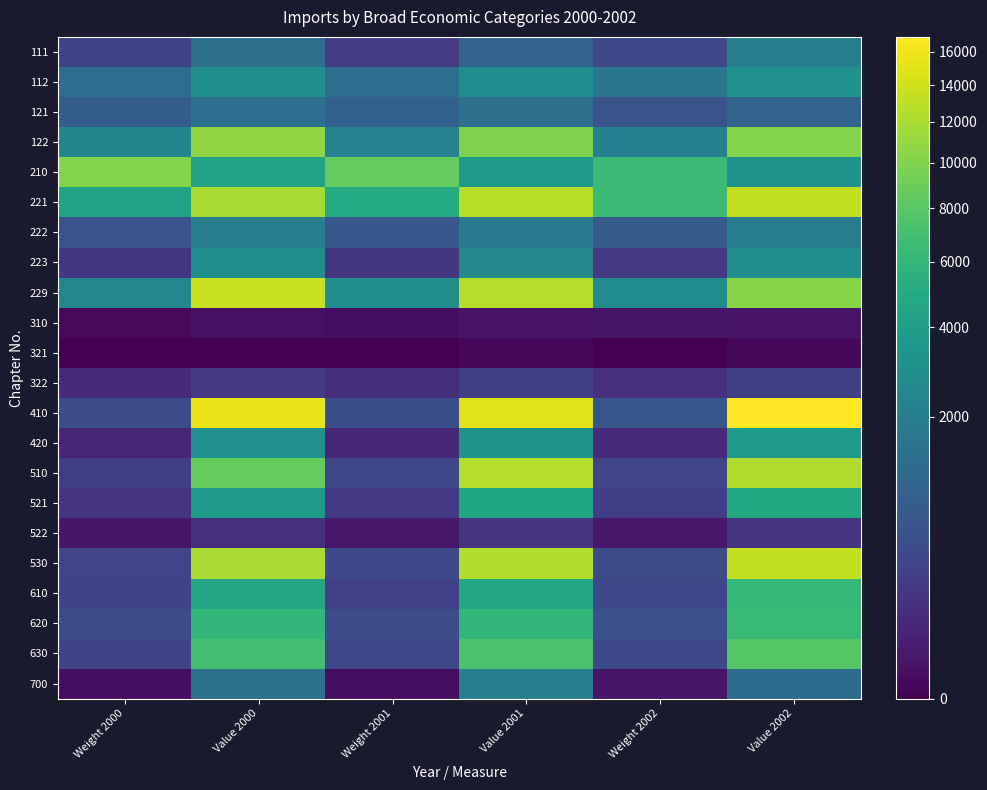

At which category is the sum across all series the highest?

Value 2002